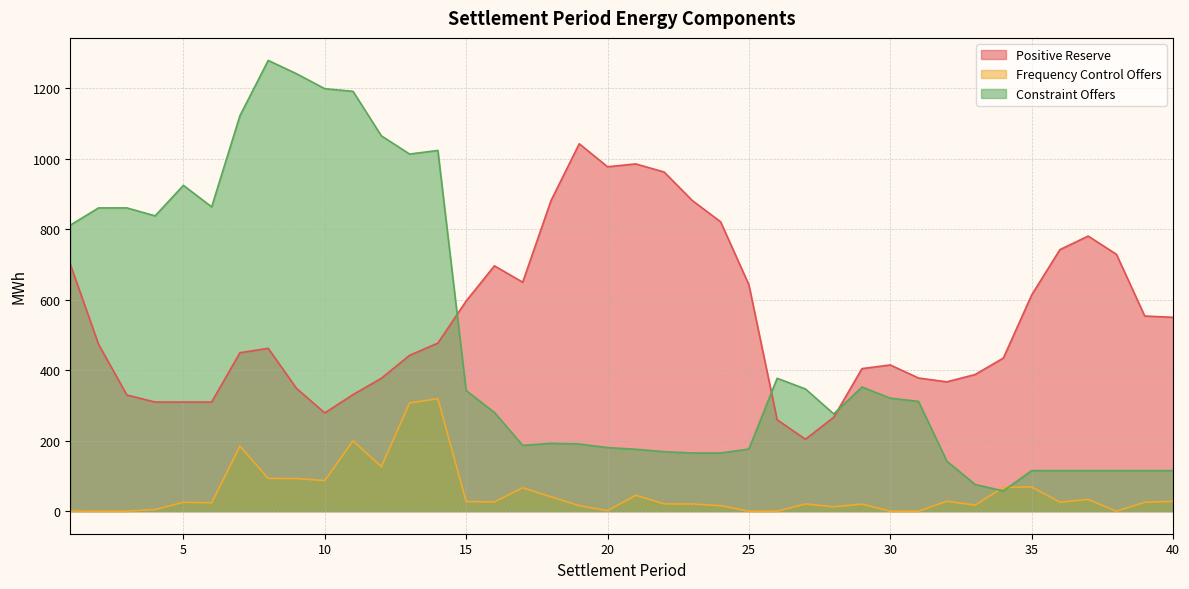

At which category does Frequency Control Offers reach its first local peak?

5